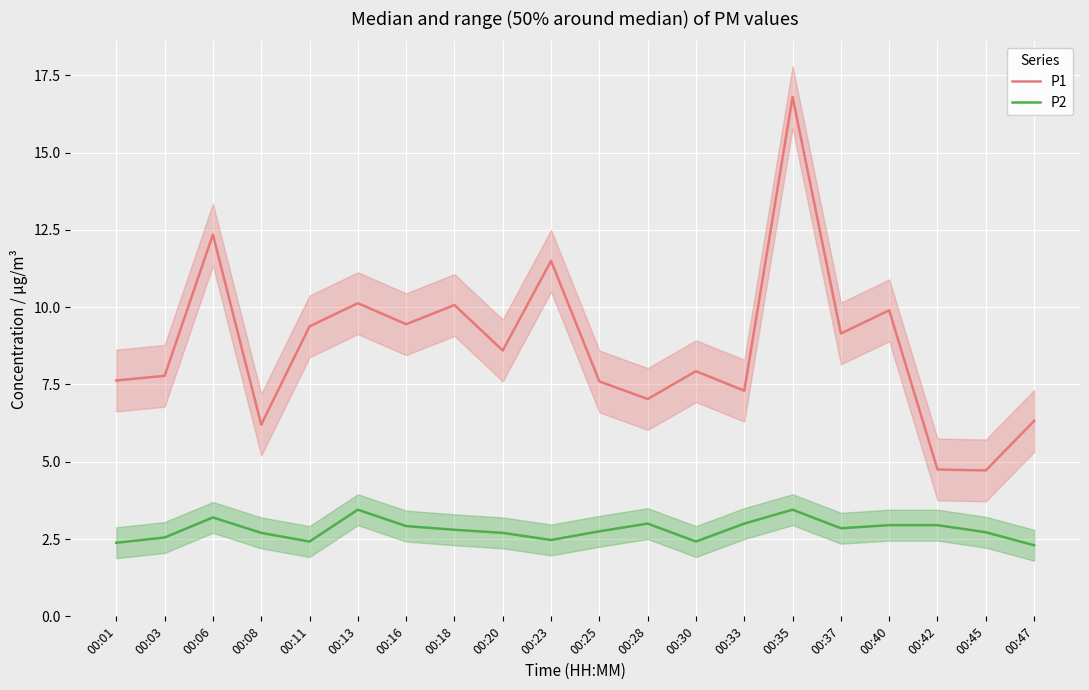

What are all the series names shown in the legend?

P1, P2